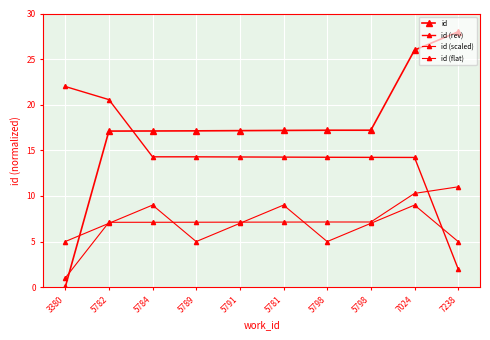

Reading left to right, what are all the values shown in this chart?

id: 0.0	17.1	17.1	17.1	17.2	17.2	17.2	17.2	26.0	28.0
id (rev): 22.0	20.6	14.3	14.3	14.3	14.3	14.2	14.2	14.2	2.0
id (scaled): 1.0	7.1	7.1	7.1	7.1	7.1	7.1	7.1	10.3	11.0
id (flat): 5.0	7.0	9.0	5.0	7.0	9.0	5.0	7.0	9.0	5.0